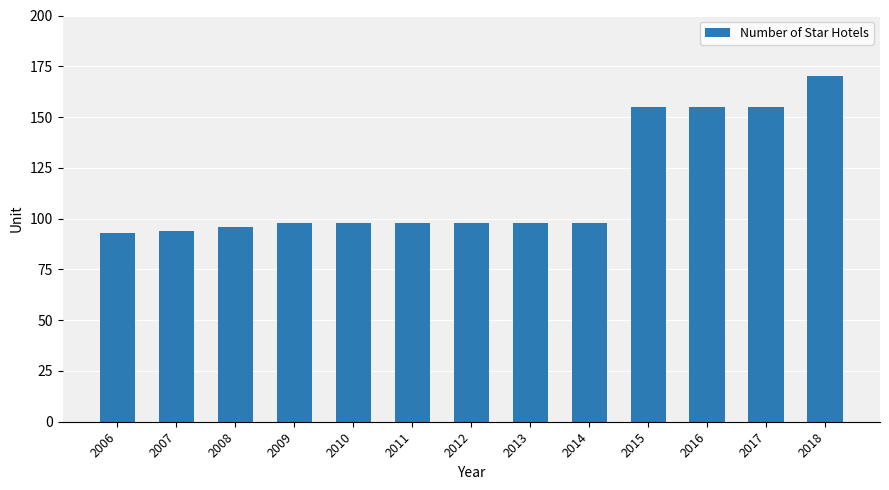

Which has a higher value, 2016 or 2011?

2016